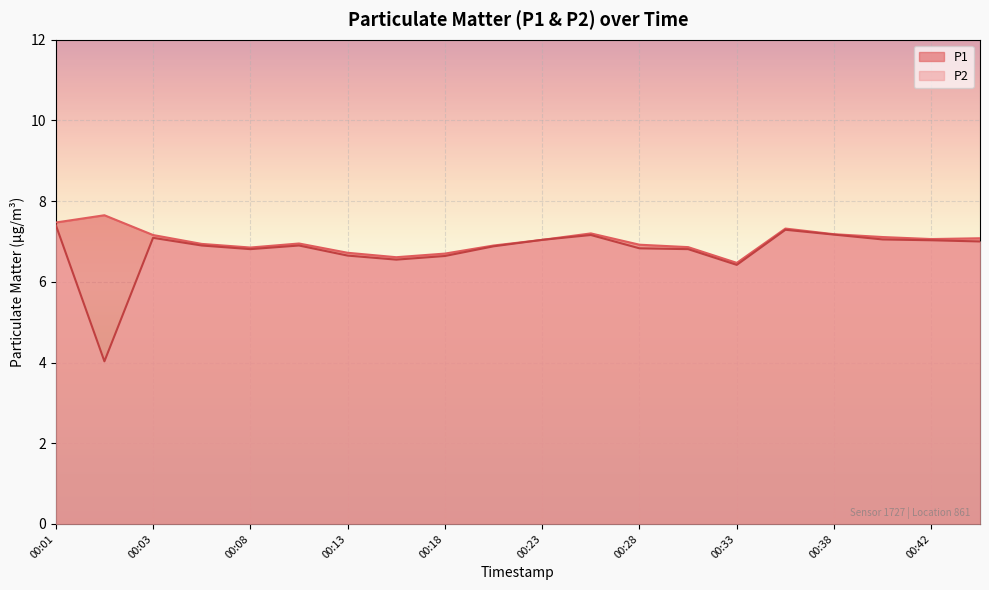

The value of P2 at 00:38 is 7.2. True or false?

True